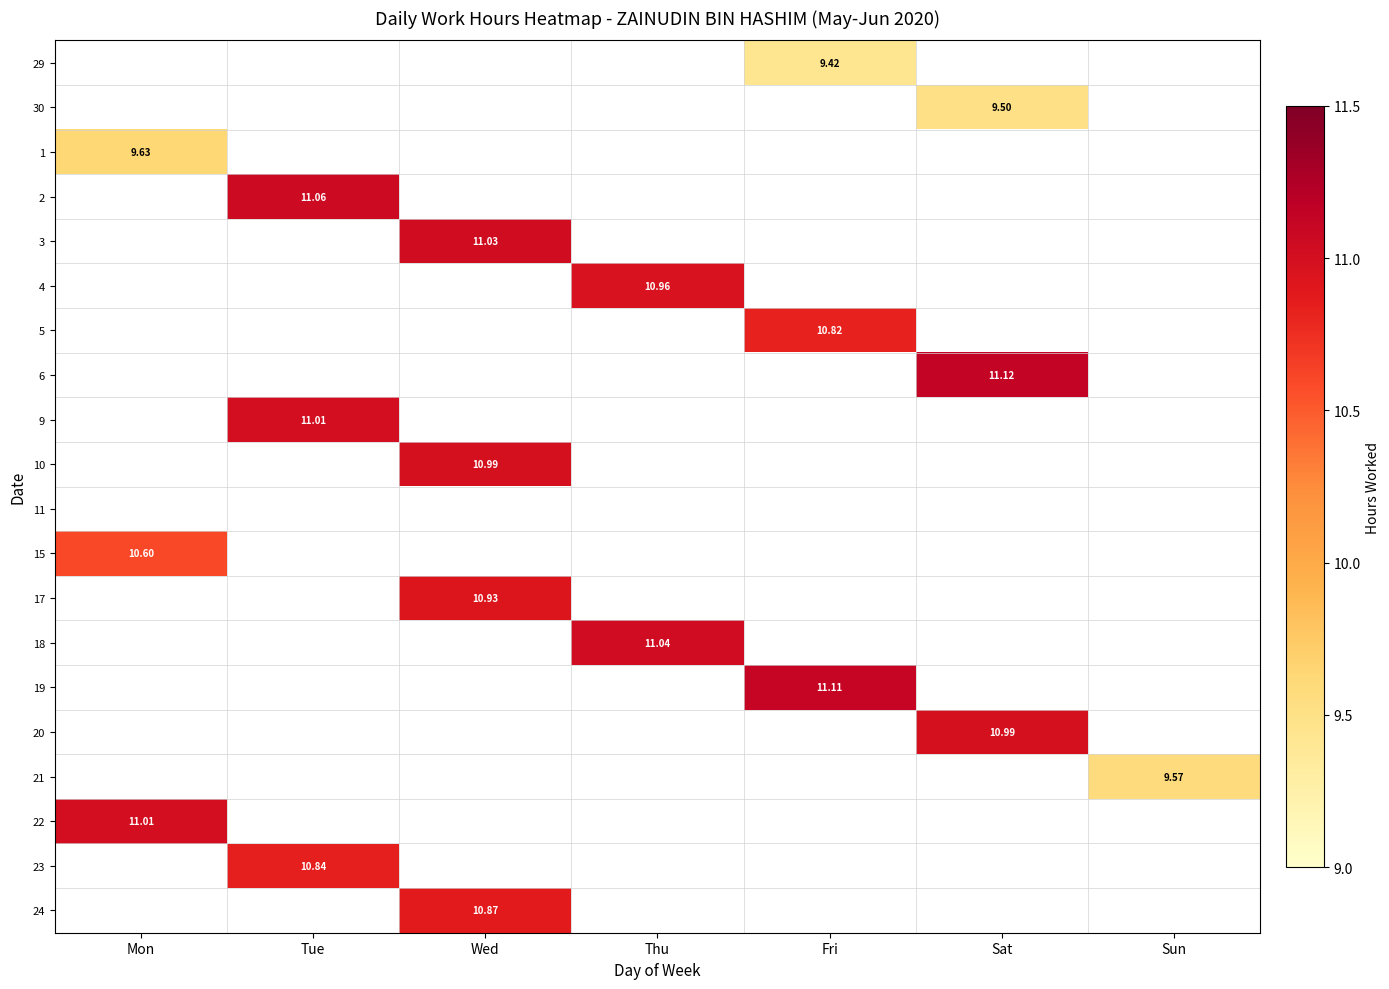

Rank the series at Sat from highest to lowest value.

6, 20, 30, 29, 1, 2, 3, 4, 5, 9, 10, 11, 15, 17, 18, 19, 21, 22, 23, 24